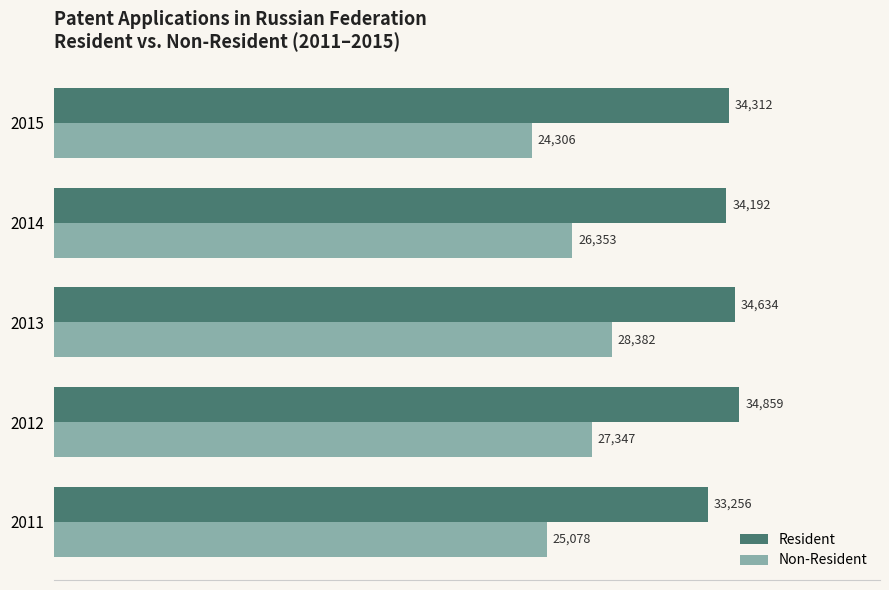

What is the difference between the maximum and second lowest values in the Non-Resident series?

3304